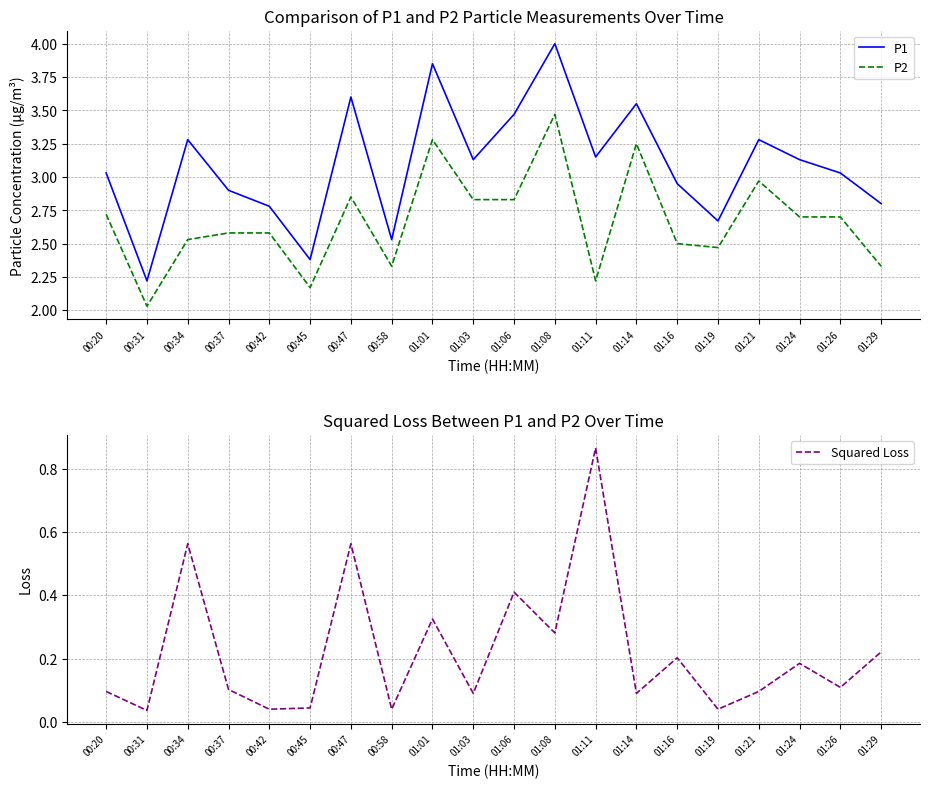

What is the total value across all series at 01:03?

6.0